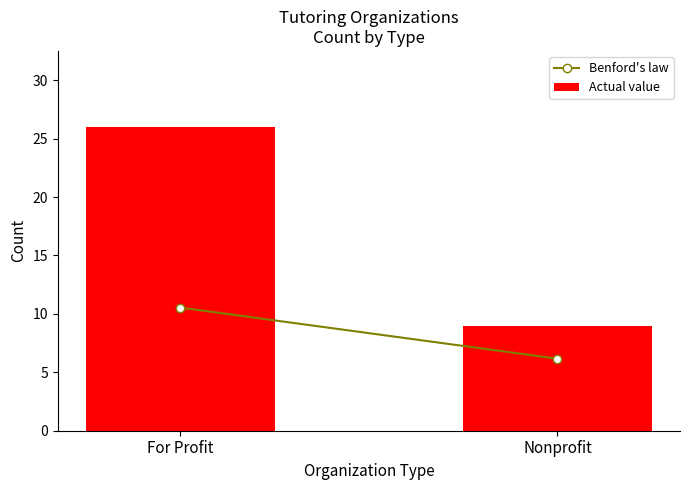

How many distinct data groups are displayed?

1